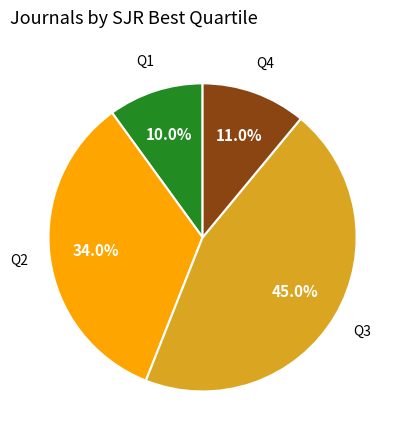

Is there a majority slice in this chart?

No